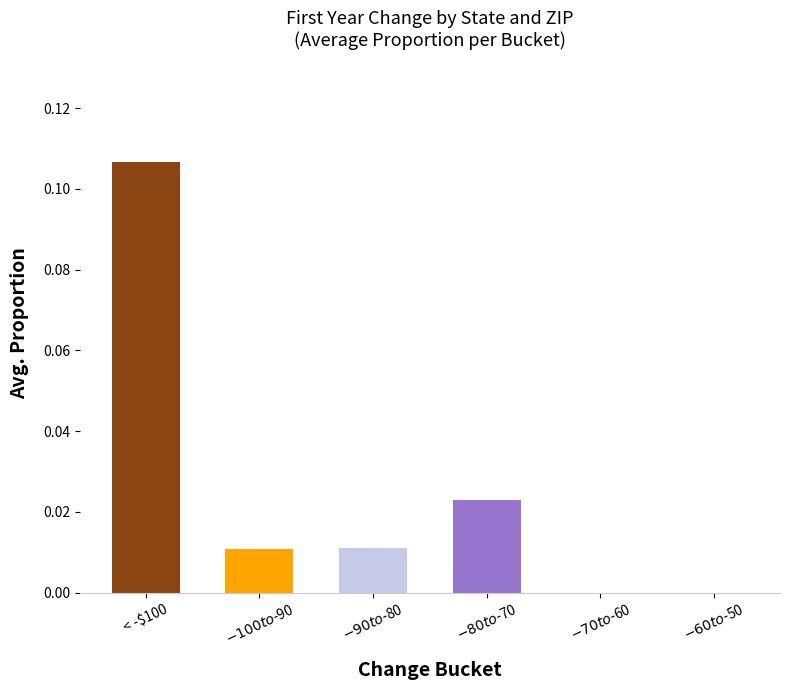

What is the maximum value shown in the chart?

0.1